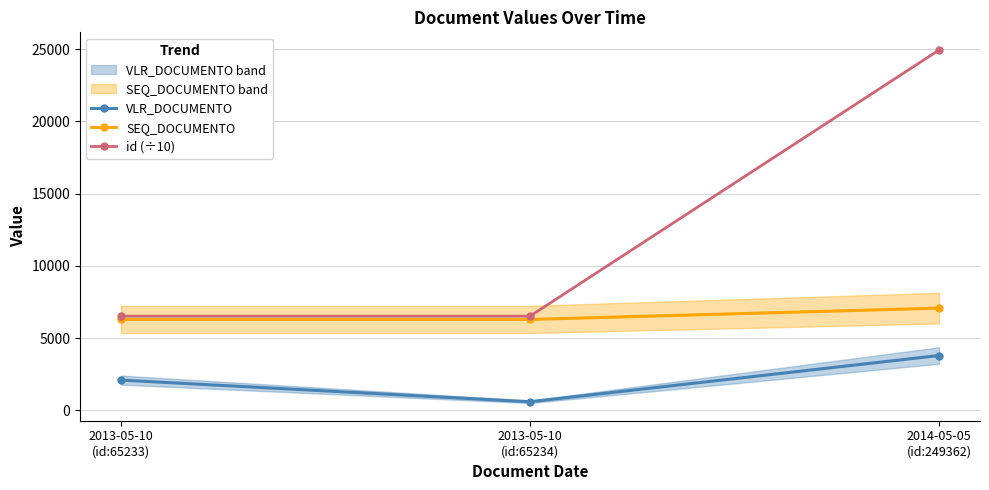

Rank the series at 2013-05-10
(id:65234) from lowest to highest value.

VLR_DOCUMENTO, SEQ_DOCUMENTO, id (÷10)